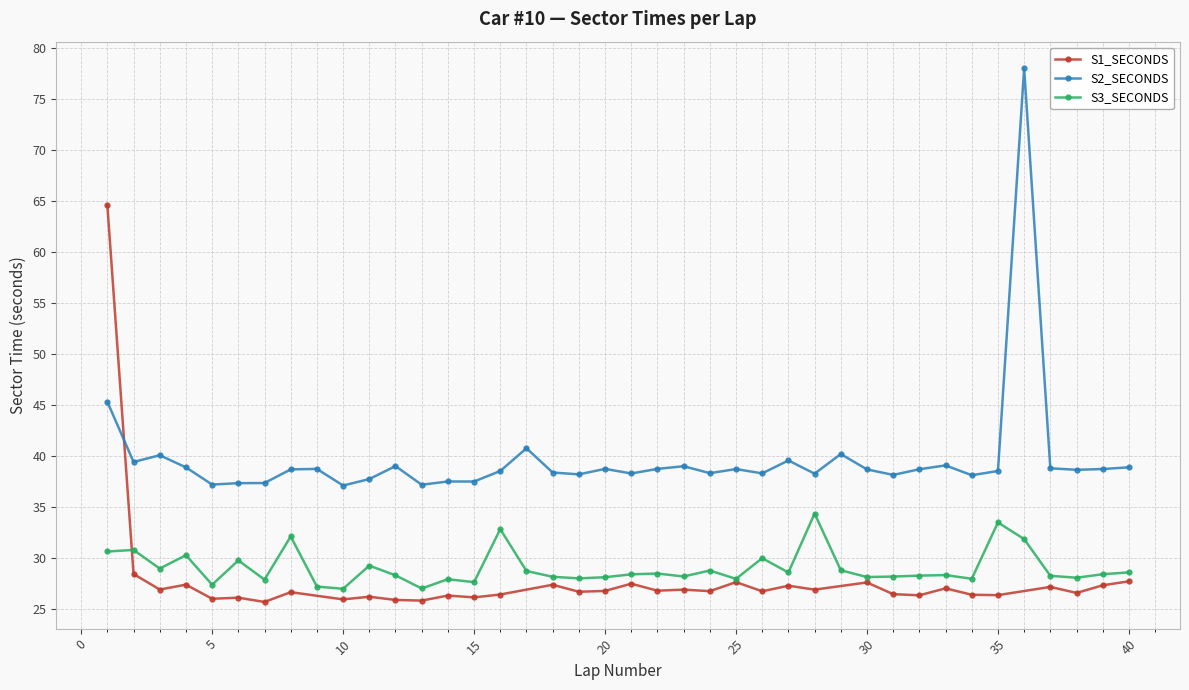

How many data points does each series have?

40